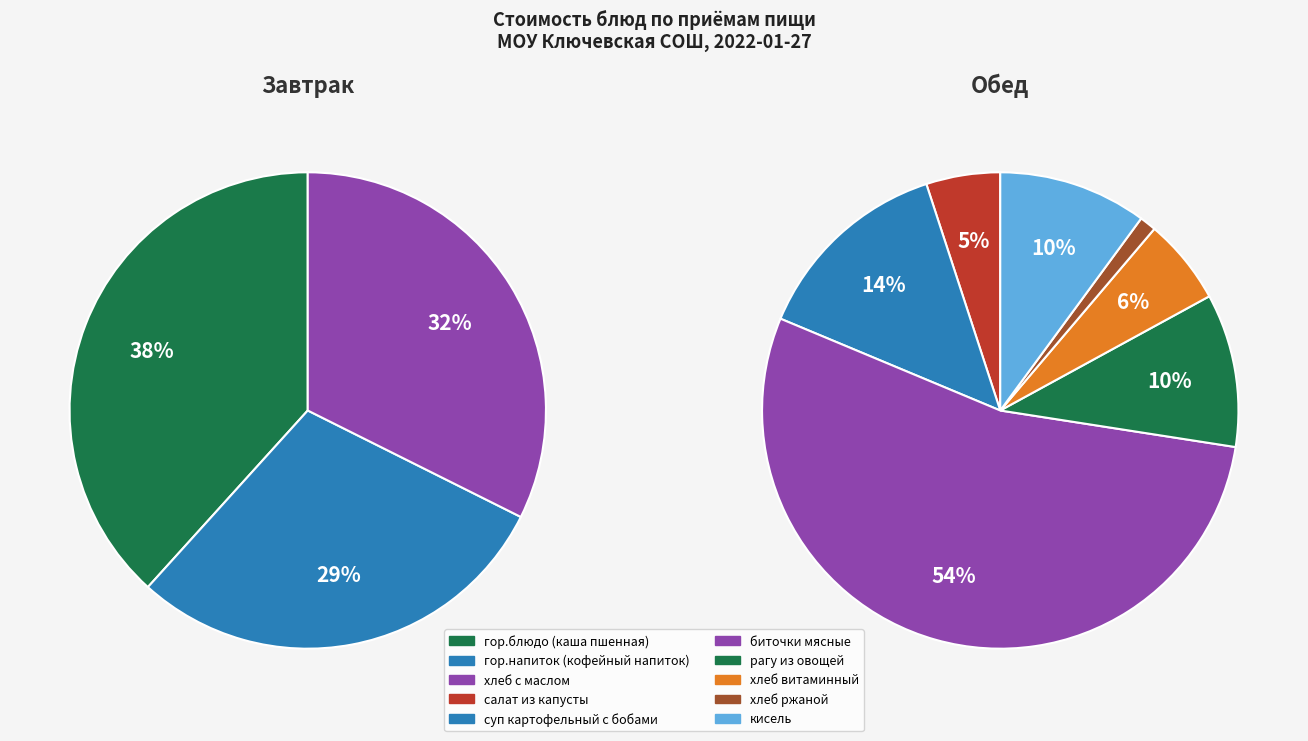

Count the number of slices in the pie.

3